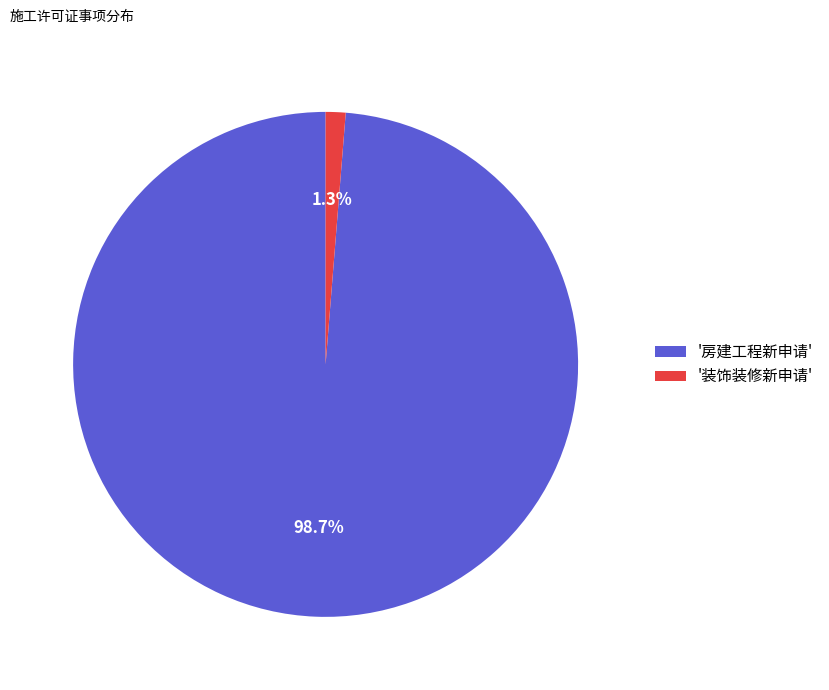

Which has a higher value, '房建工程新申请' or '装饰装修新申请'?

'房建工程新申请'